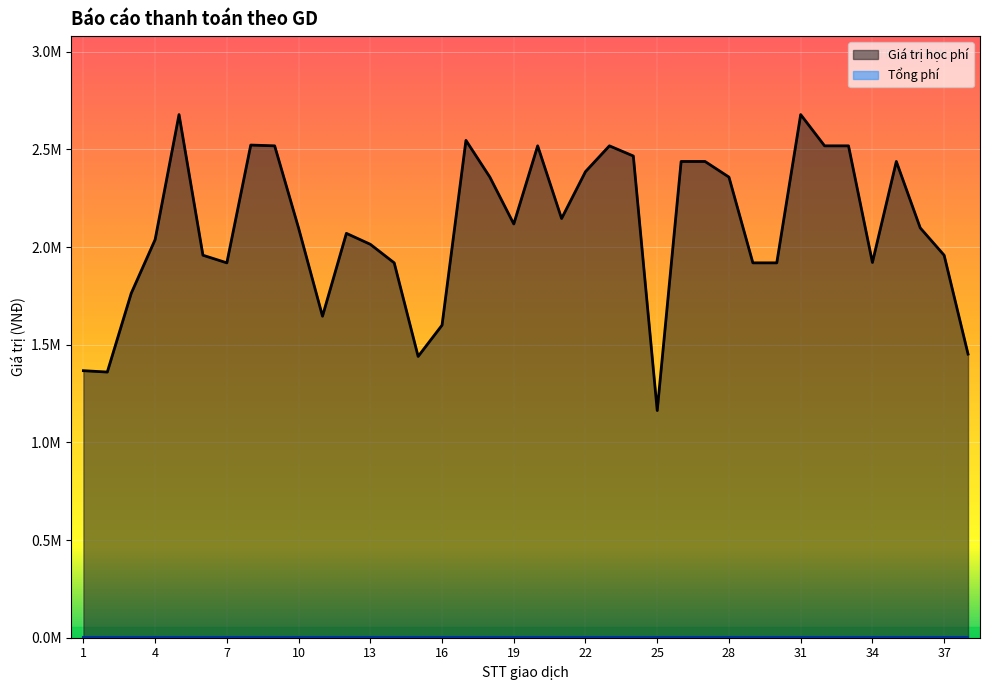

Which label corresponds to the largest value in the chart?

5